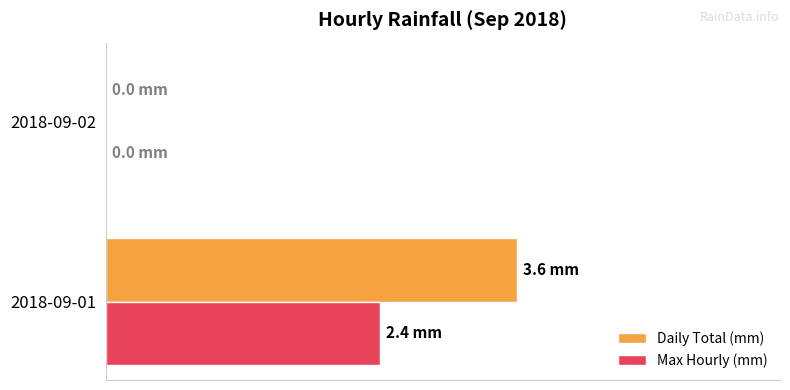

What are all the series names shown in the legend?

Daily Total (mm), Max Hourly (mm)